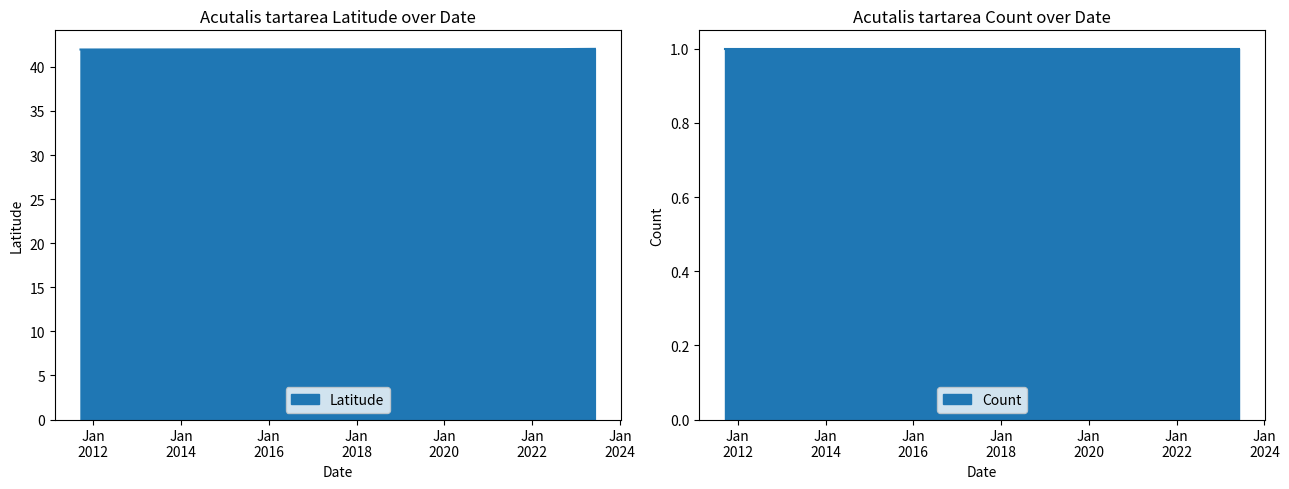

Does the chart have visible grid lines?

No